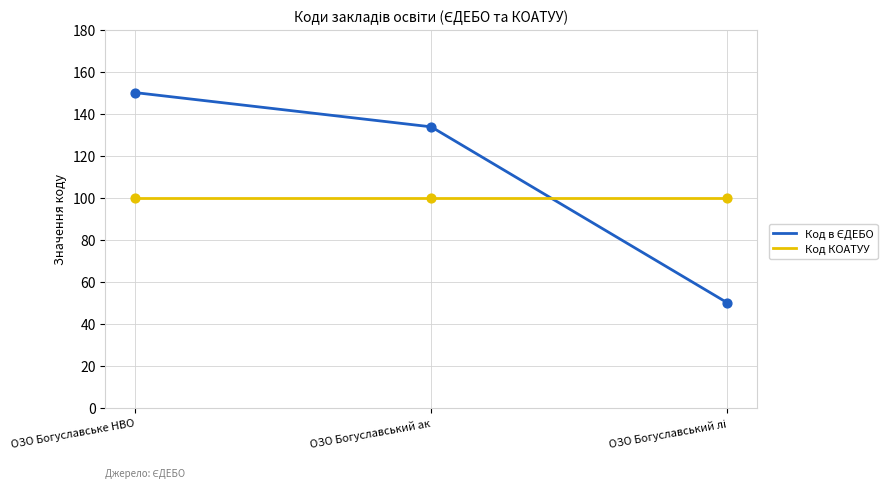

At how many categories does at least one series exceed 82?

3